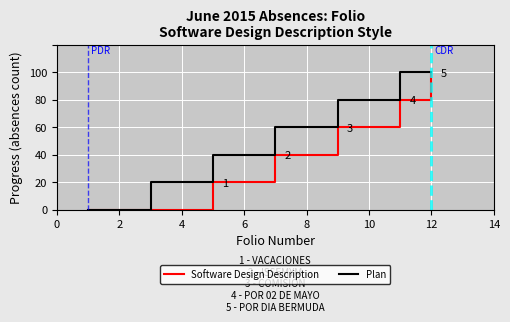

What are all the series names shown in the legend?

Software Design Description, Plan